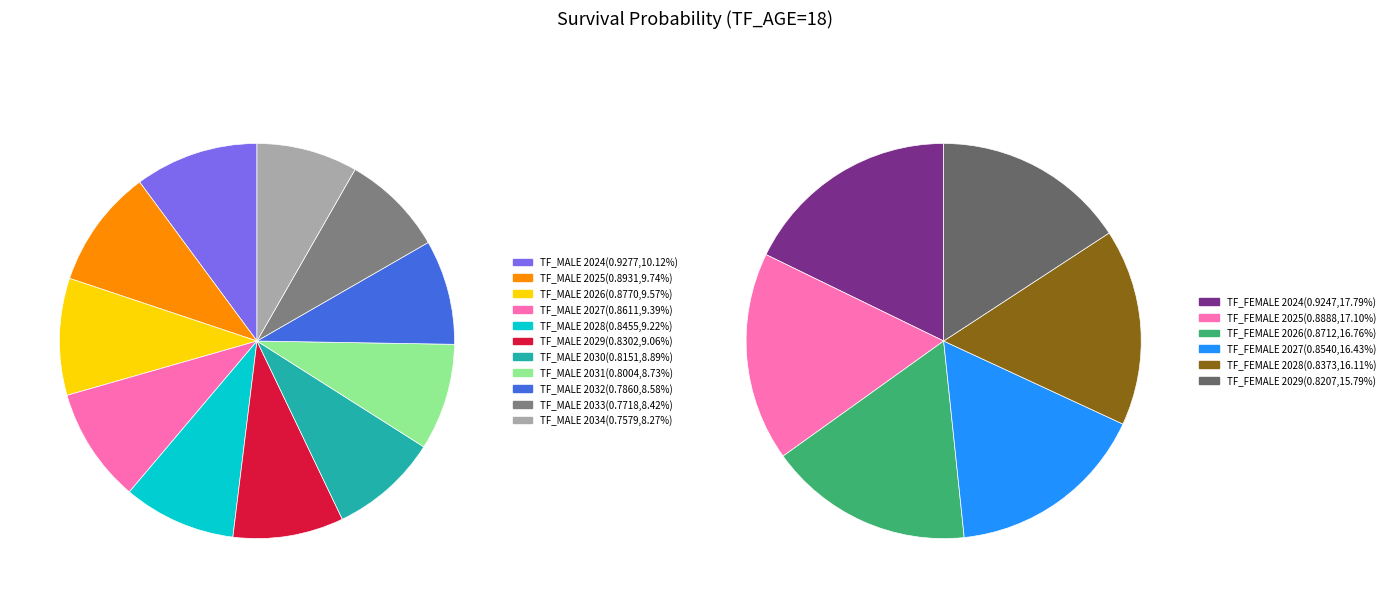

To the nearest percent, what is the difference between the Age 18, 2024 and Age 18, 2033 slice percentages?

2%